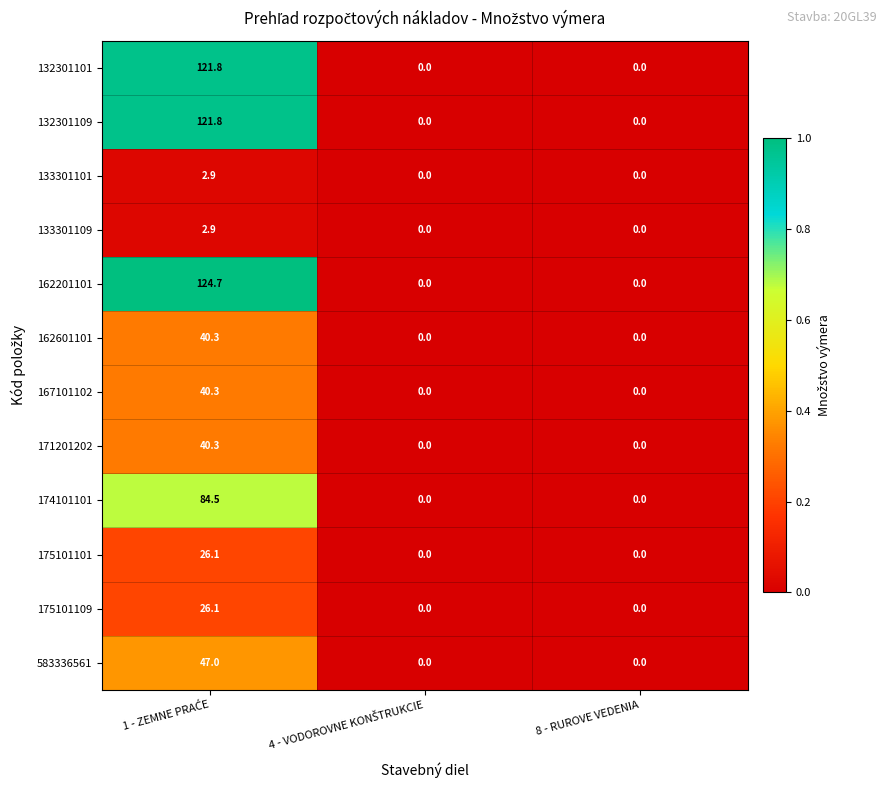

How many values in 162601101 are above zero?

1